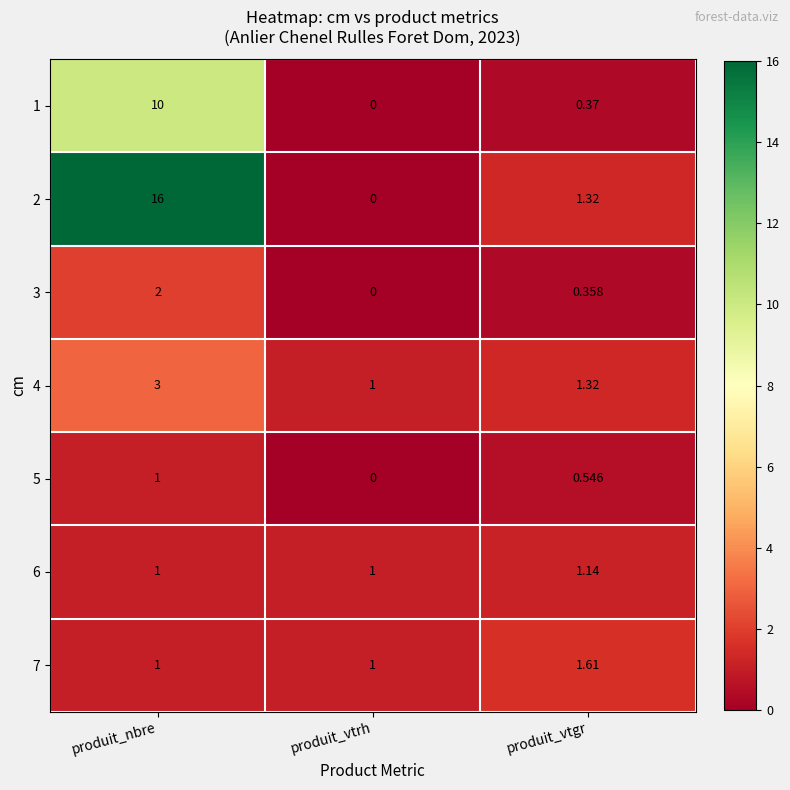

At which label is 5 closest to 0?

produit_vtrh